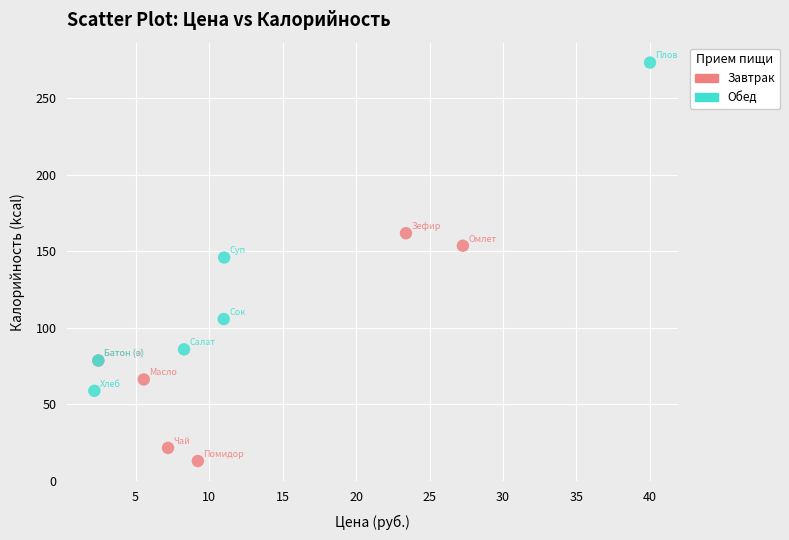

Which series has the largest Y range (max minus min)?

Обед